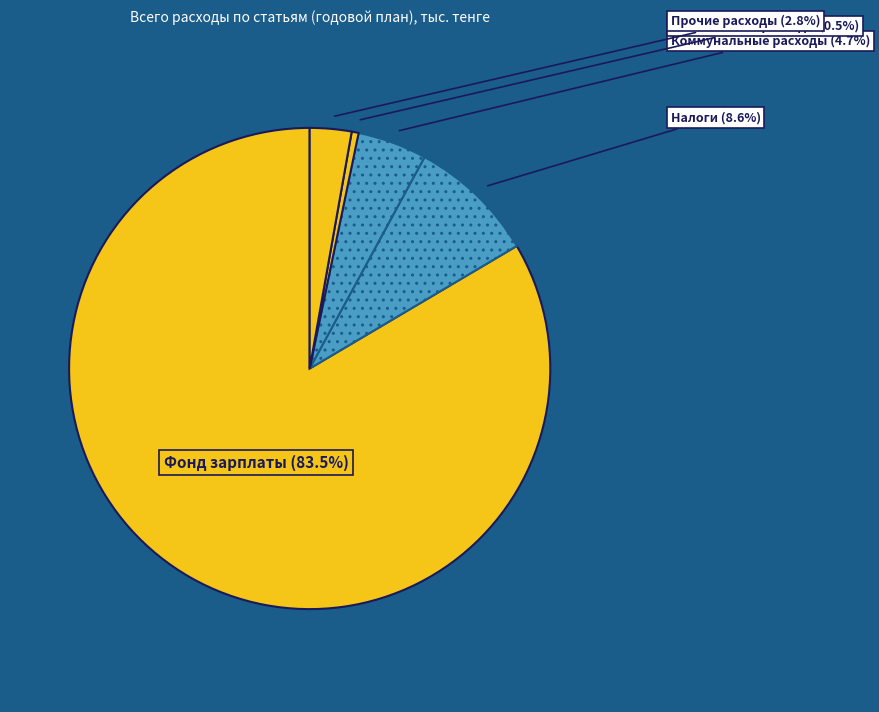

Which slice represents more than half of the pie?

Фонд заработной платы